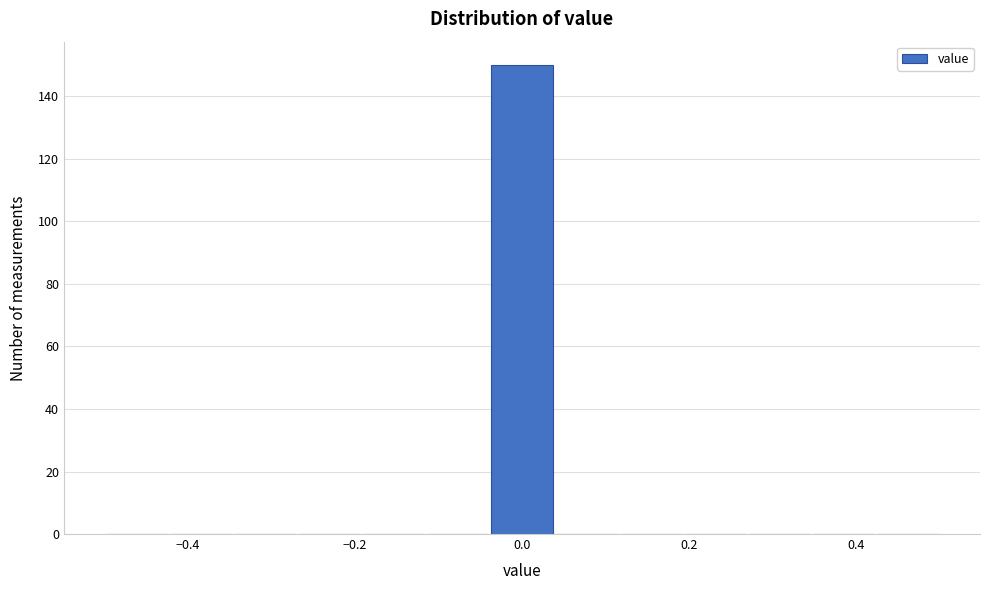

Around what value on the x-axis is the tallest bar? Give the approximate position of its centre, as read against the axis.

0.00